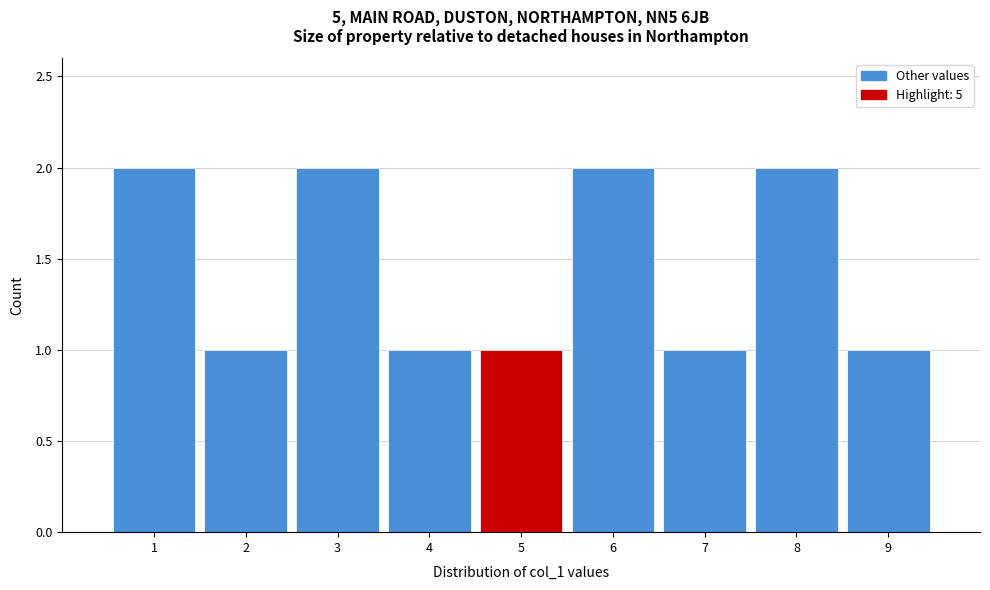

Reading left to right, list every bar in this chart as the range it spans on the x-axis followed by its height. The values are not printed on the chart, so give them approximately, as read against the axis.

0.5 to 1.5: 2
1.5 to 2.5: 1
2.5 to 3.5: 2
3.5 to 4.5: 1
4.5 to 5.5: 1
5.5 to 6.5: 2
6.5 to 7.5: 1
7.5 to 8.5: 2
8.5 to 9.5: 1